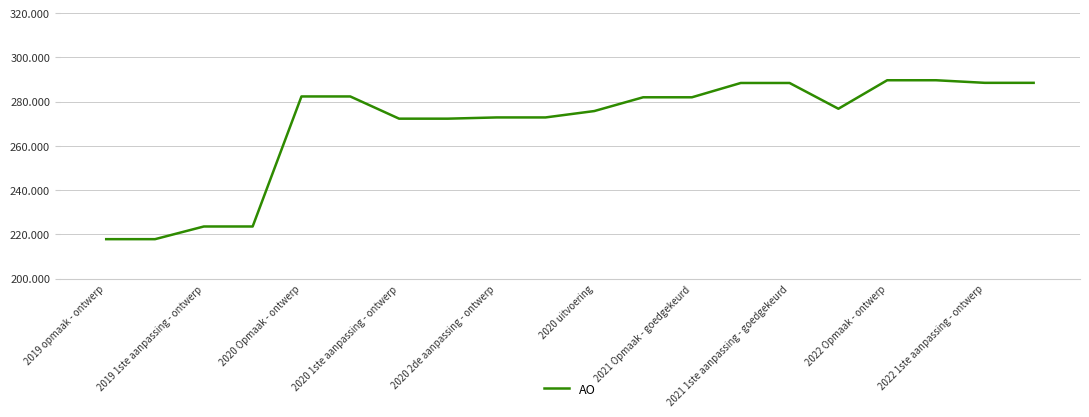

Does the chart have visible grid lines?

Yes